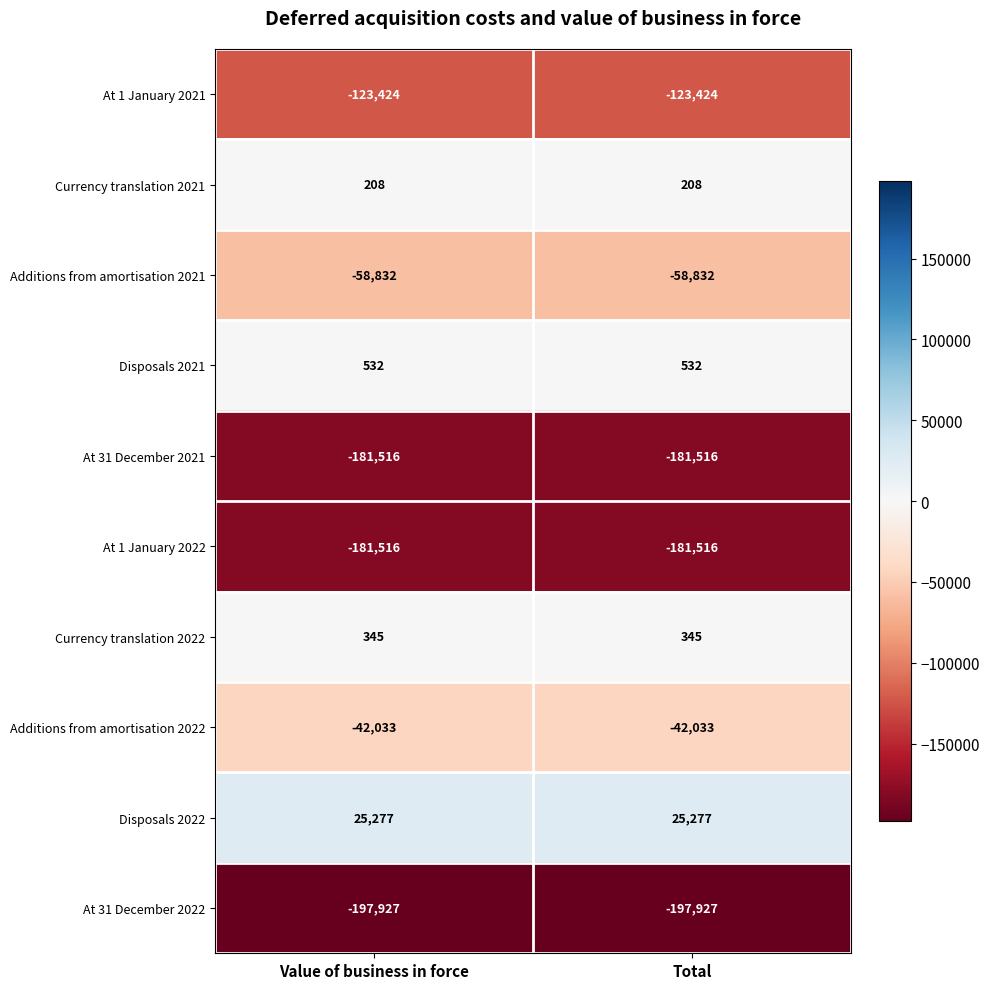

What is the spread (max minus min) of values at Total?

223204